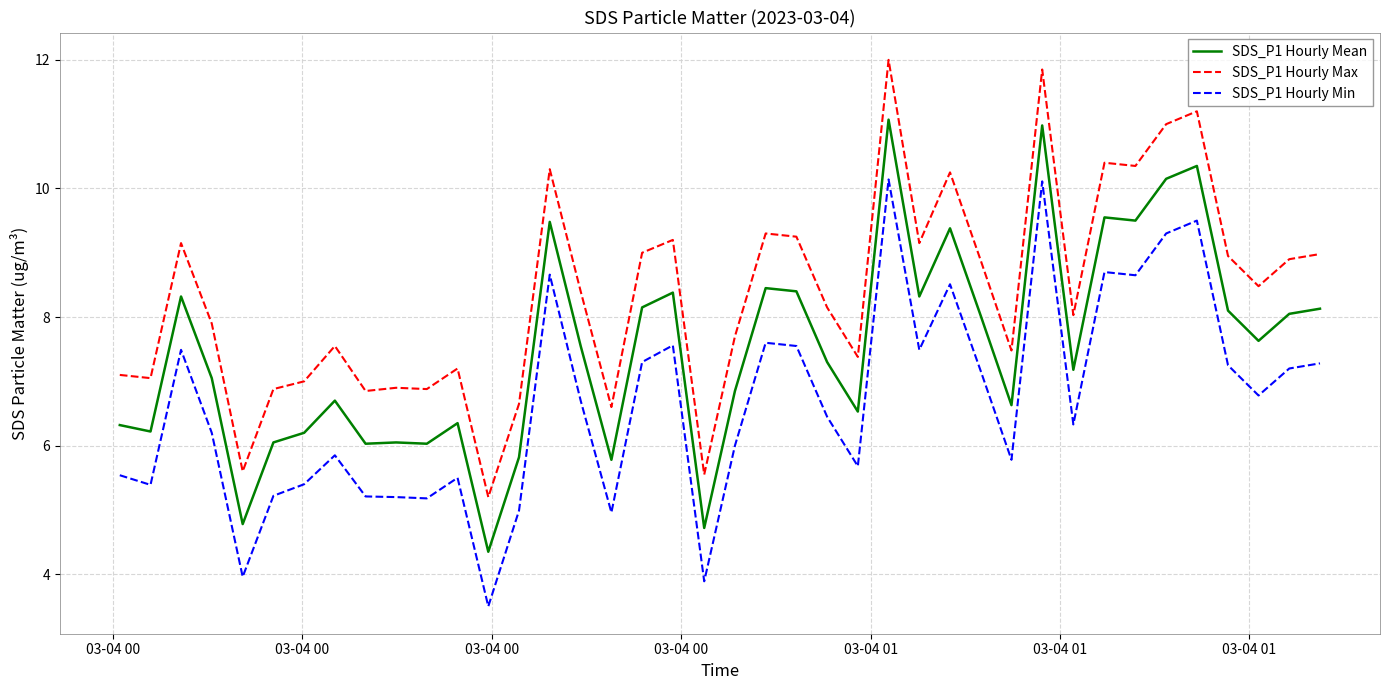

True or false: SDS_P1 Hourly Min and SDS_P1 Hourly Max cross at least once.

False